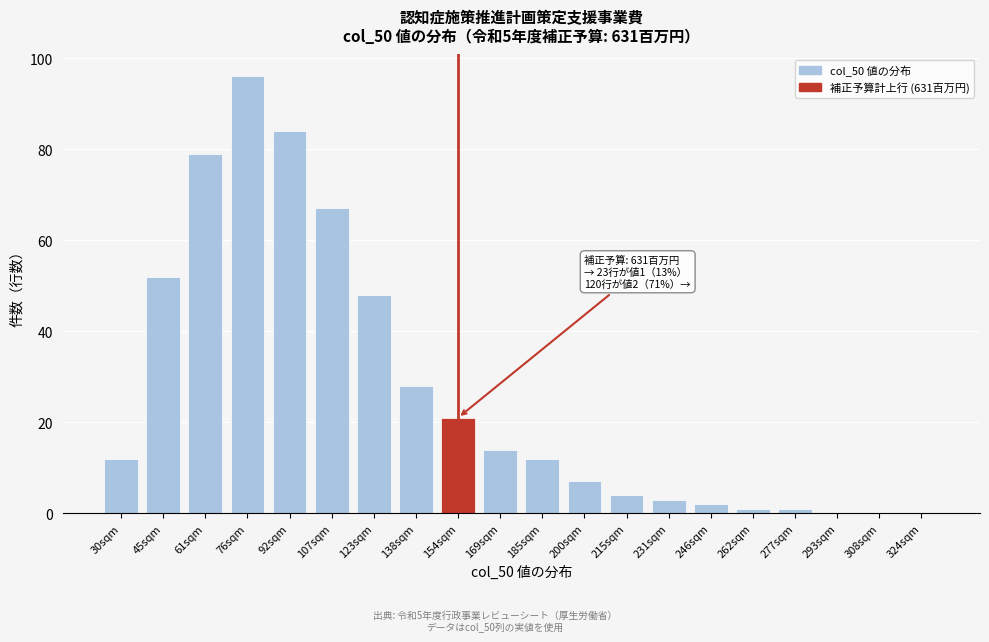

Reading left to right, transcribe all the data shown in this chart.

30sqm=12	45sqm=52	61sqm=79	76sqm=96	92sqm=84	107sqm=67	123sqm=48	138sqm=28	154sqm=21	169sqm=14	185sqm=12	200sqm=7	215sqm=4	231sqm=3	246sqm=2	262sqm=1	277sqm=1	293sqm=0	308sqm=0	324sqm=0